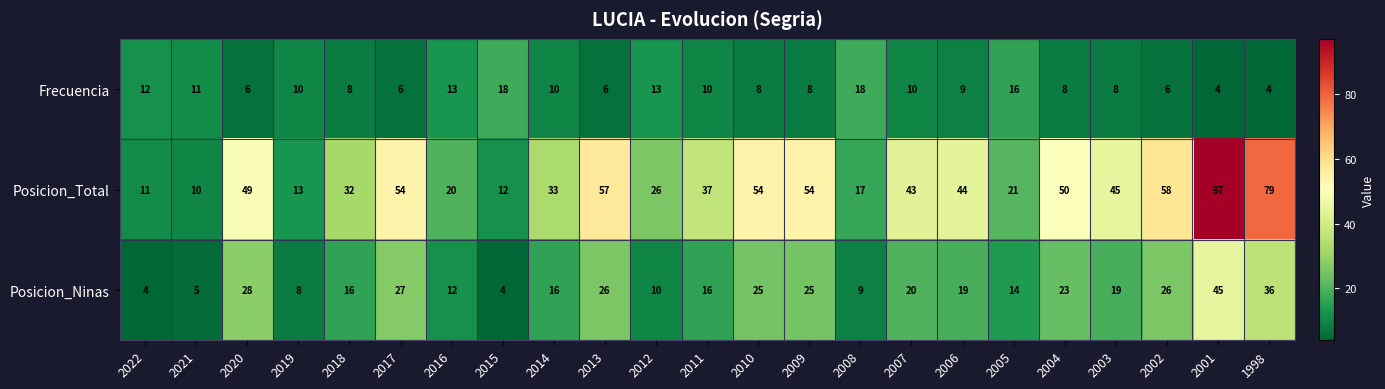

What is the sum of the Frecuencia values at 2022 and 2007?

22